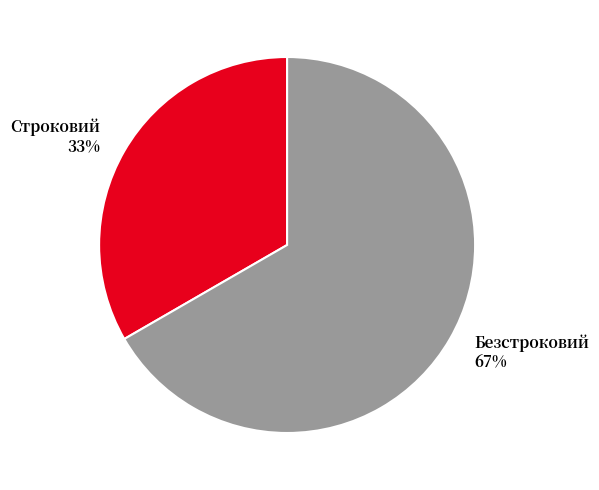

To the nearest percent, what is the average slice percentage?

50%